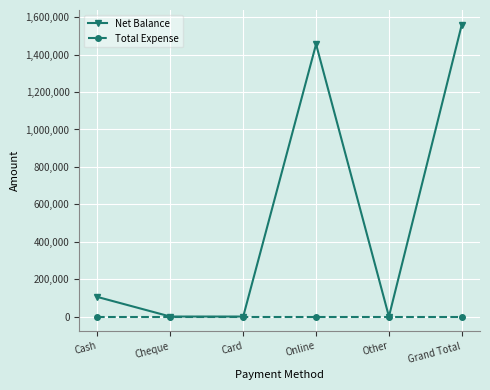

At which category is the sum across all series the highest?

Grand Total